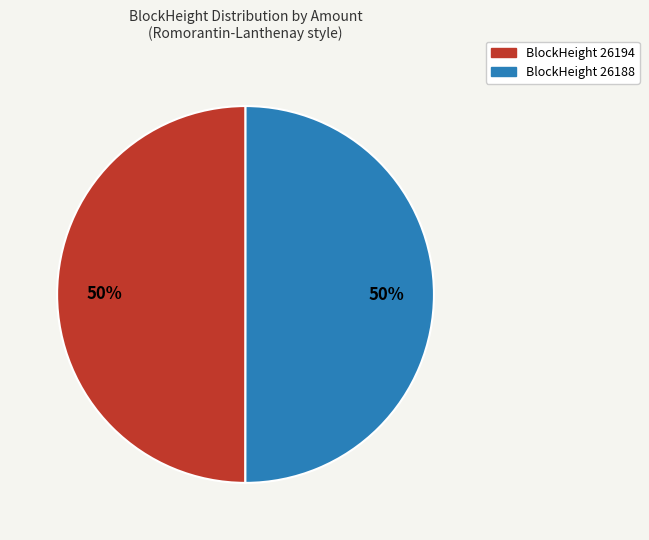

Which category has the smallest portion of the pie?

26194